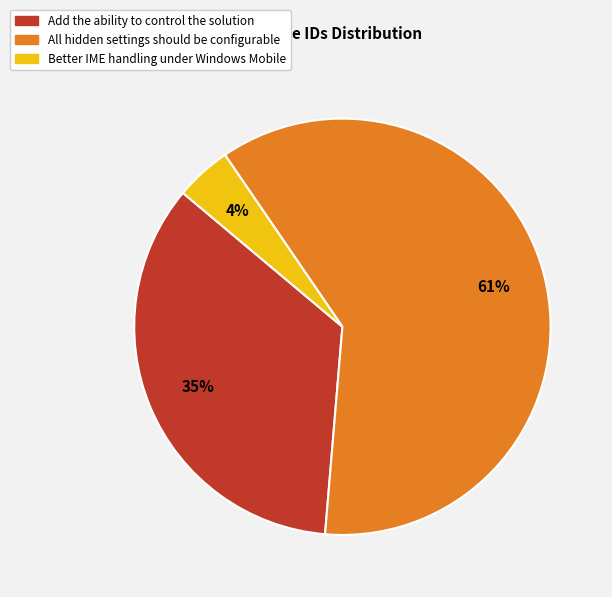

Count the number of slices in the pie.

3